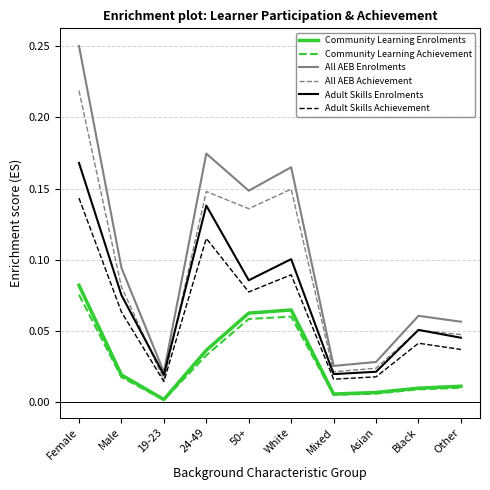

Which series has the largest range (max minus min)?

All AEB Enrolments